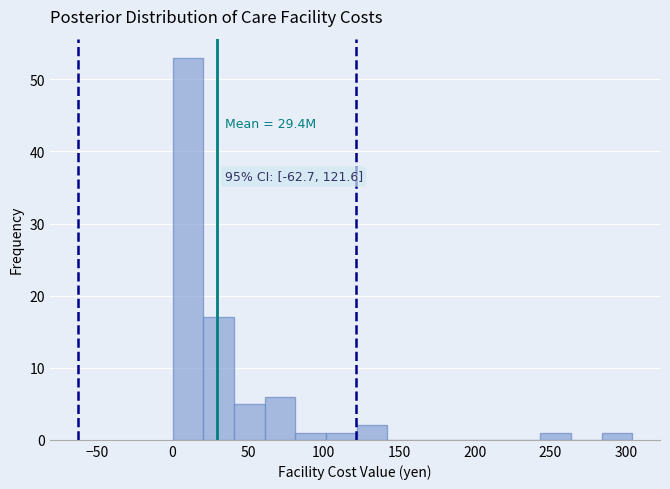

Over which range of the x-axis is the bar tallest?

0 to 20